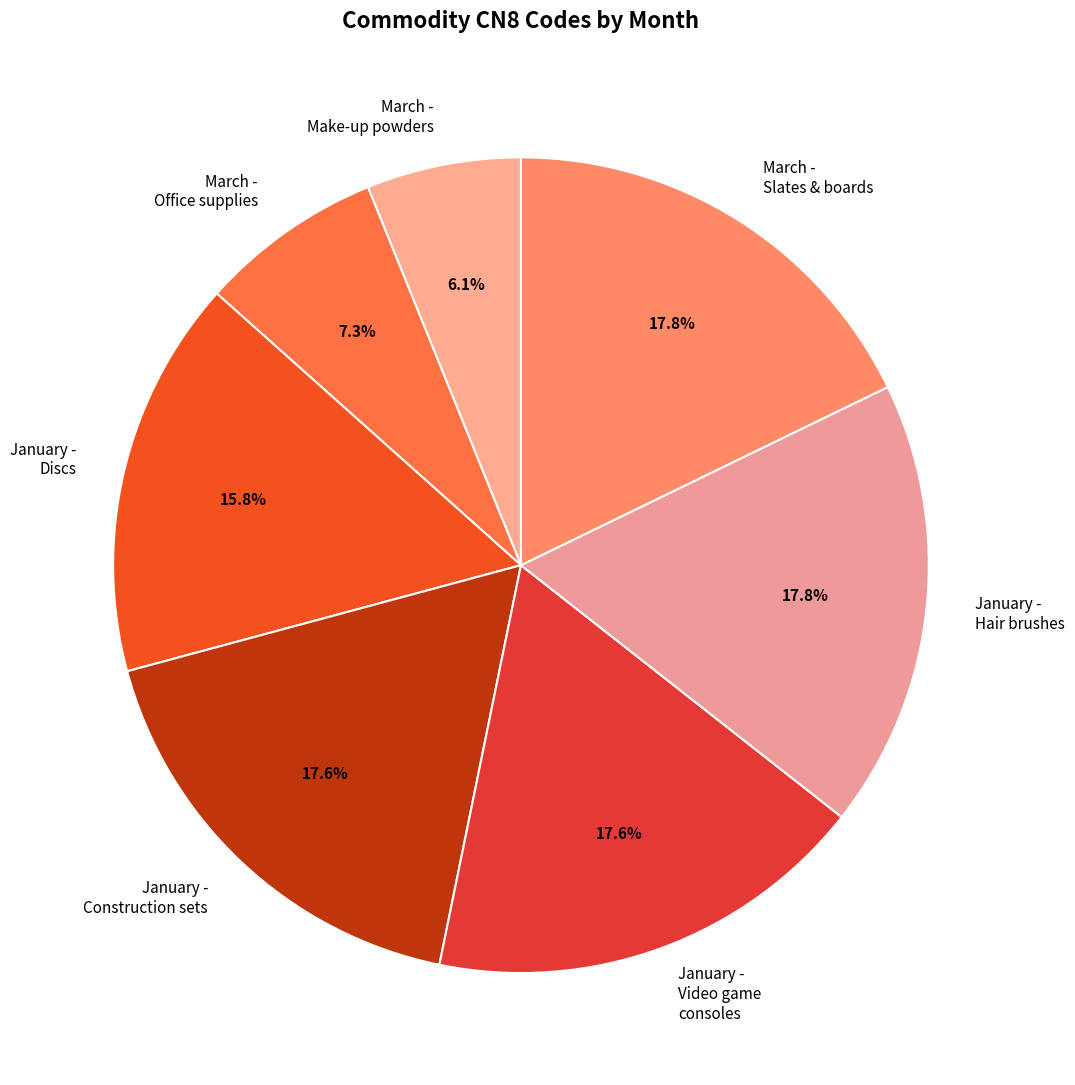

True or false: January - Construction sets accounts for 28% of the total.

False